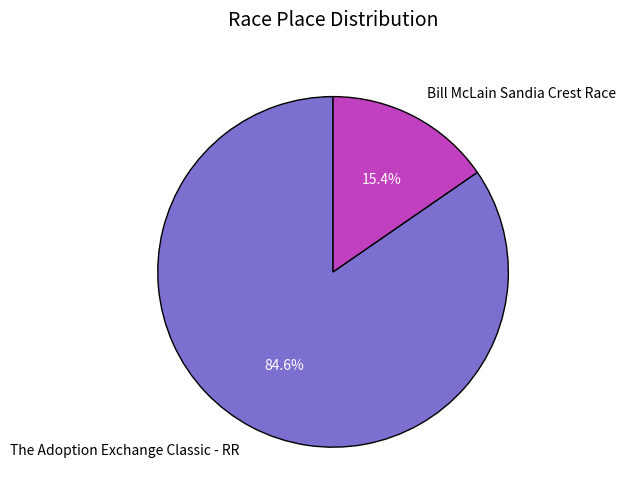

How many slices are in this pie chart?

2